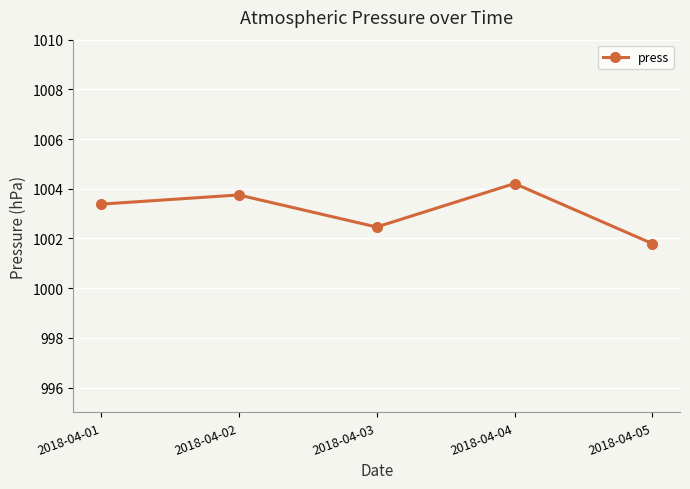

Which has a higher value, 2018-04-02 or 2018-04-03?

2018-04-02